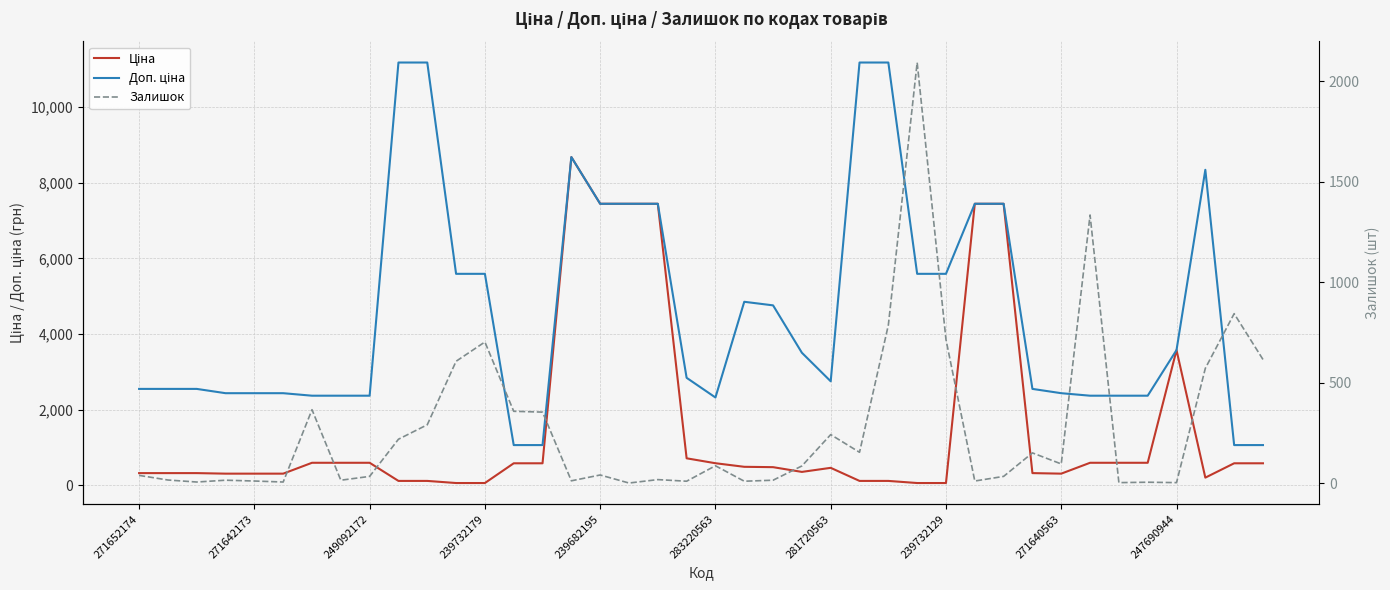

How many interior local valleys does the Залишок series have?

12